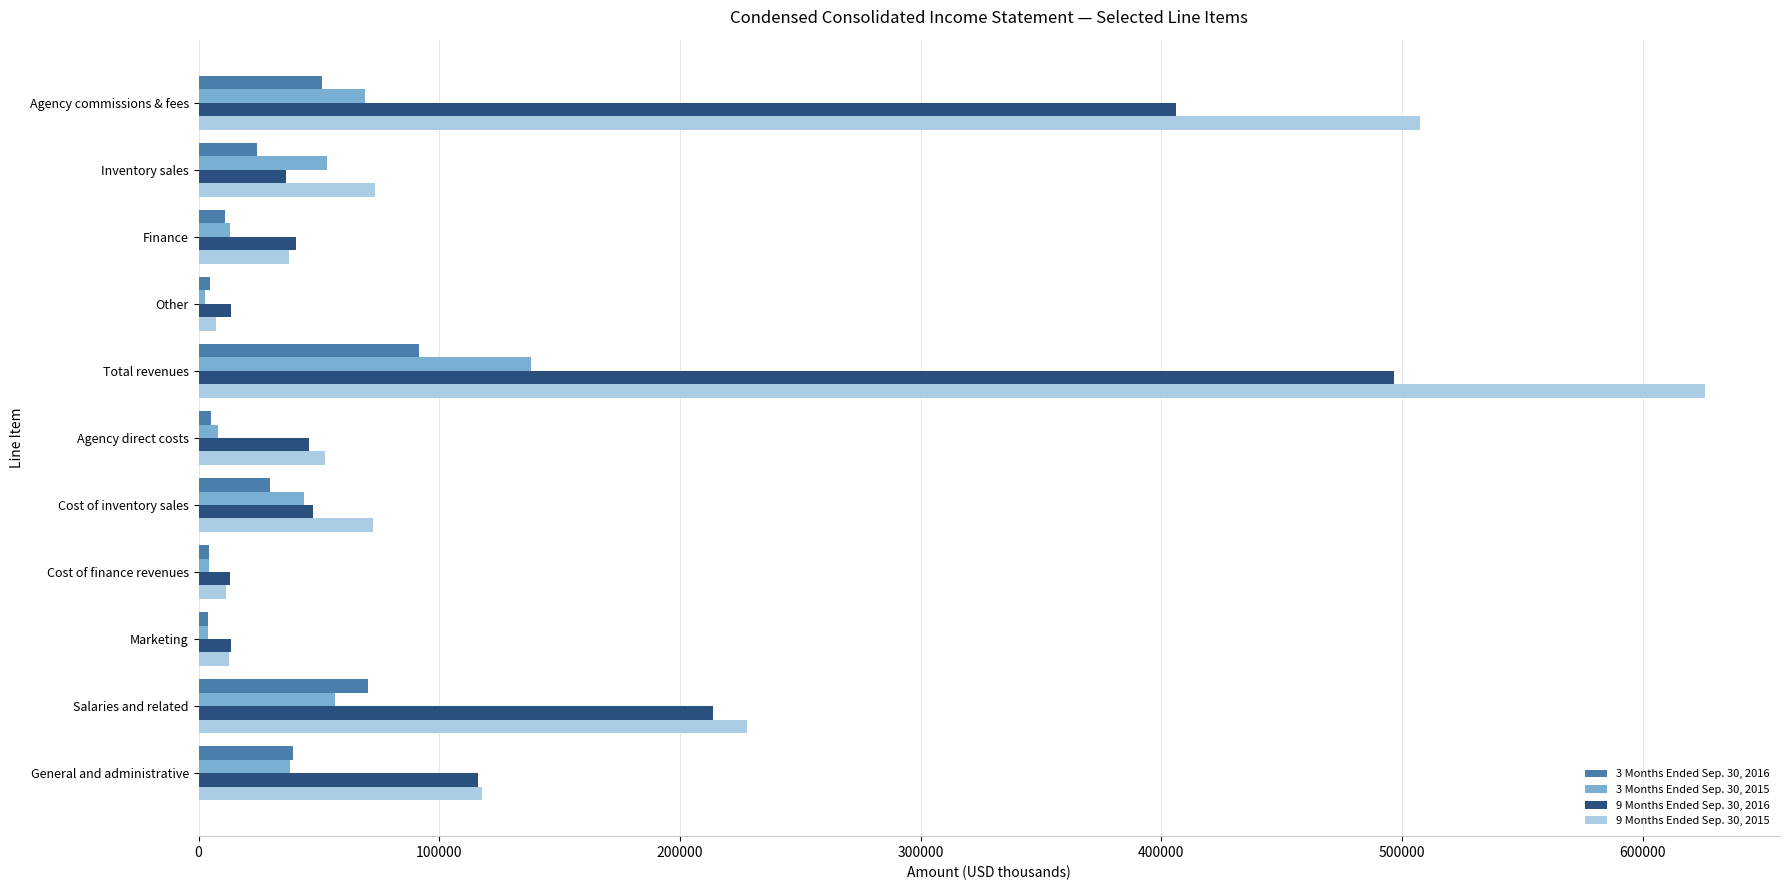

Which series has the largest range (max minus min)?

9 Months Ended Sep. 30, 2015